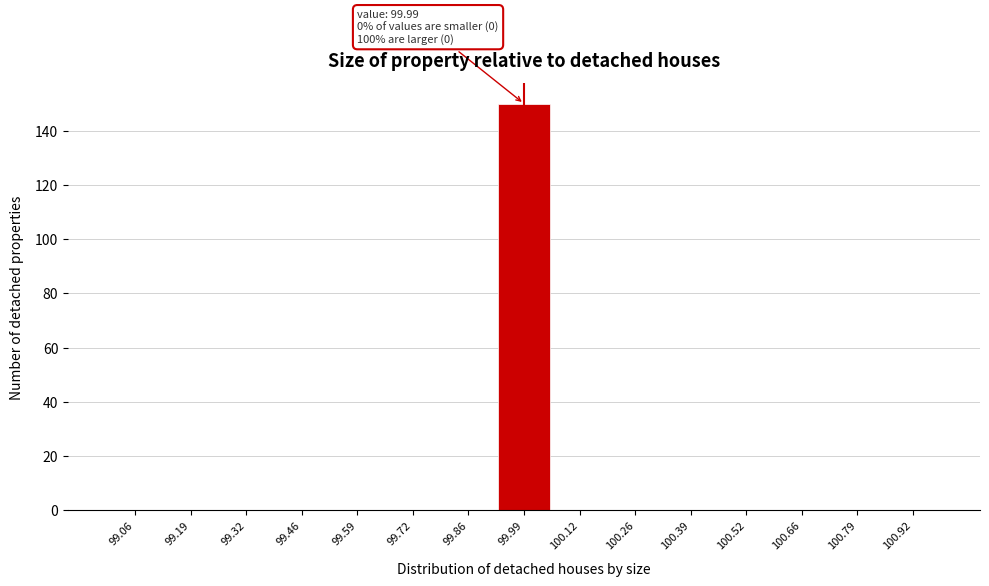

Which range on the x-axis has the tallest bar?

99.92 to 100.06